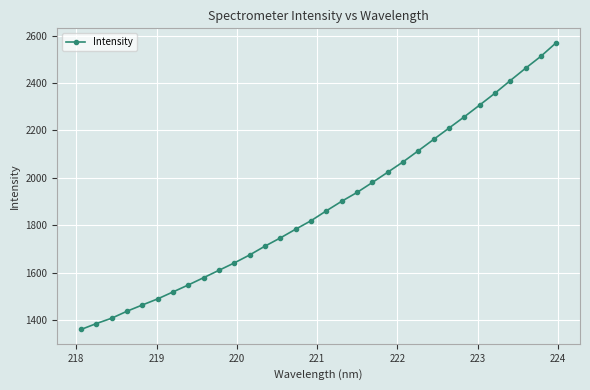

What is the value of the 7th point from the left?

1518.9